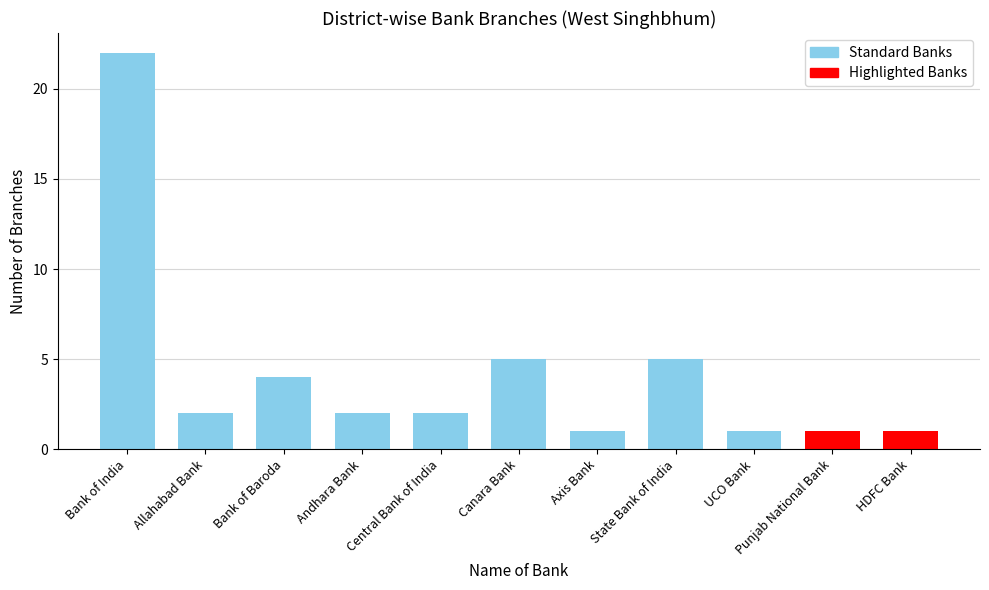

What position from the left is Punjab National Bank?

10